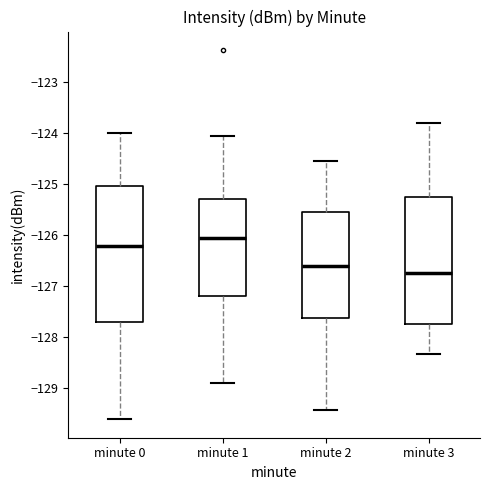

Reading left to right, read every box against the y-axis: the position of its median line, the range the box covers, and the ends of its whiskers. The values are not printed on the chart, so give them approximately, as read against the axis.

minute 0: median -126.2, box -127.7 to -125.0, whiskers -129.6 to -124.0
minute 1: median -126.1, box -127.2 to -125.3, whiskers -128.9 to -124.0
minute 2: median -126.6, box -127.6 to -125.5, whiskers -129.4 to -124.5
minute 3: median -126.7, box -127.8 to -125.2, whiskers -128.3 to -123.8